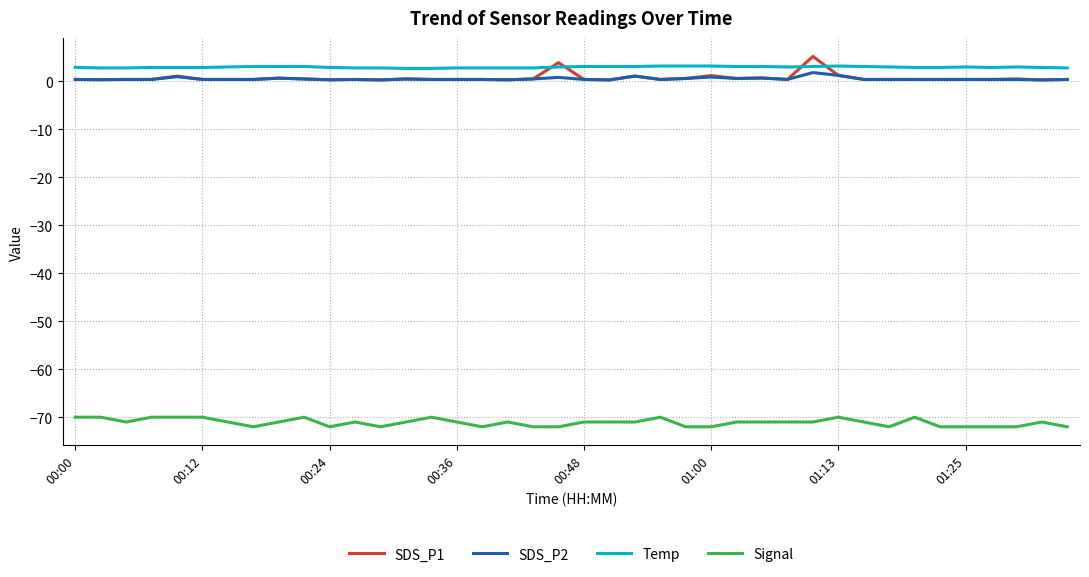

What is the minimum value for Temp?

2.7